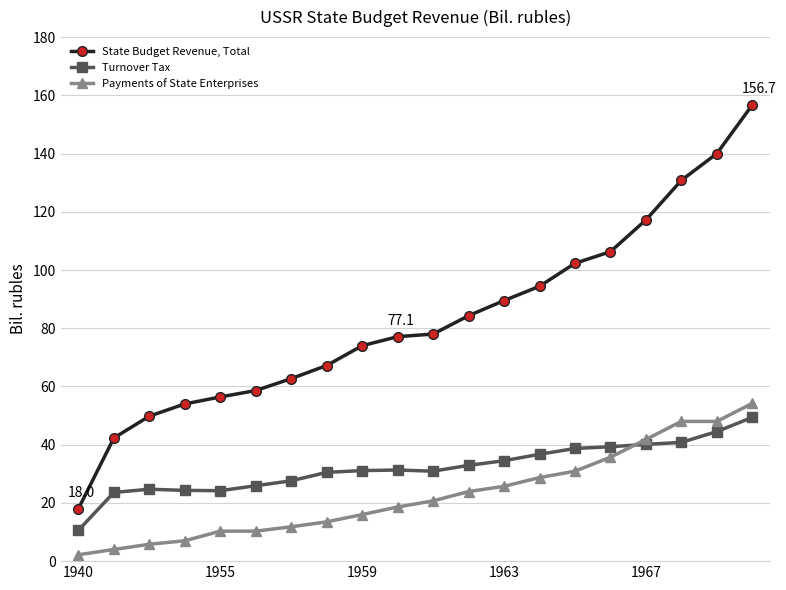

What is the difference between the second highest and second lowest values in the Payments of State Enterprises series?

44.0